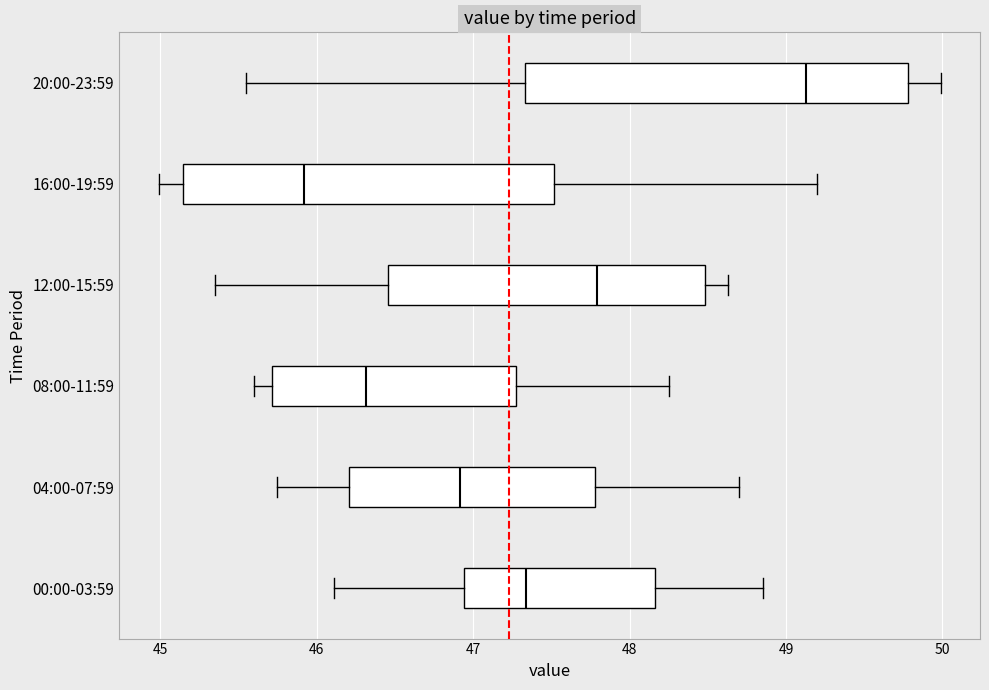

Which box has the furthest to the right median line?

20:00-23:59